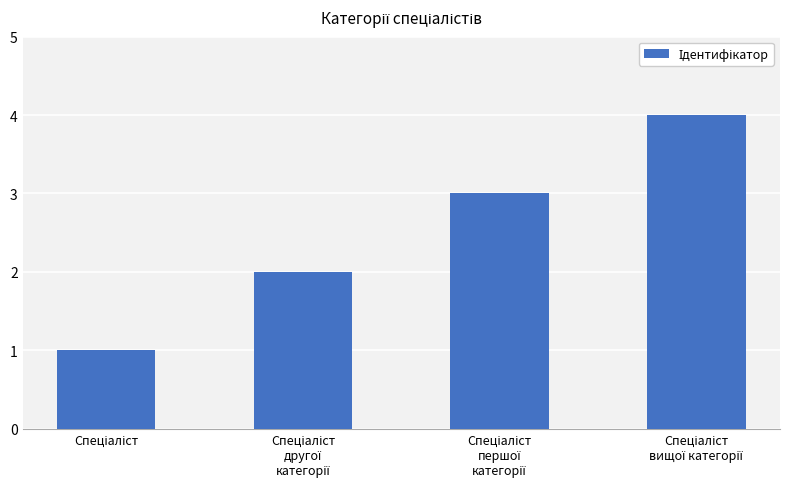

What is the greatest value displayed?

4